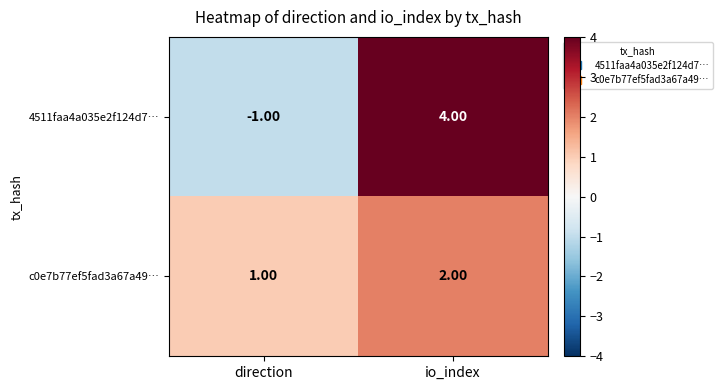

What is the minimum value shown in the chart?

-1